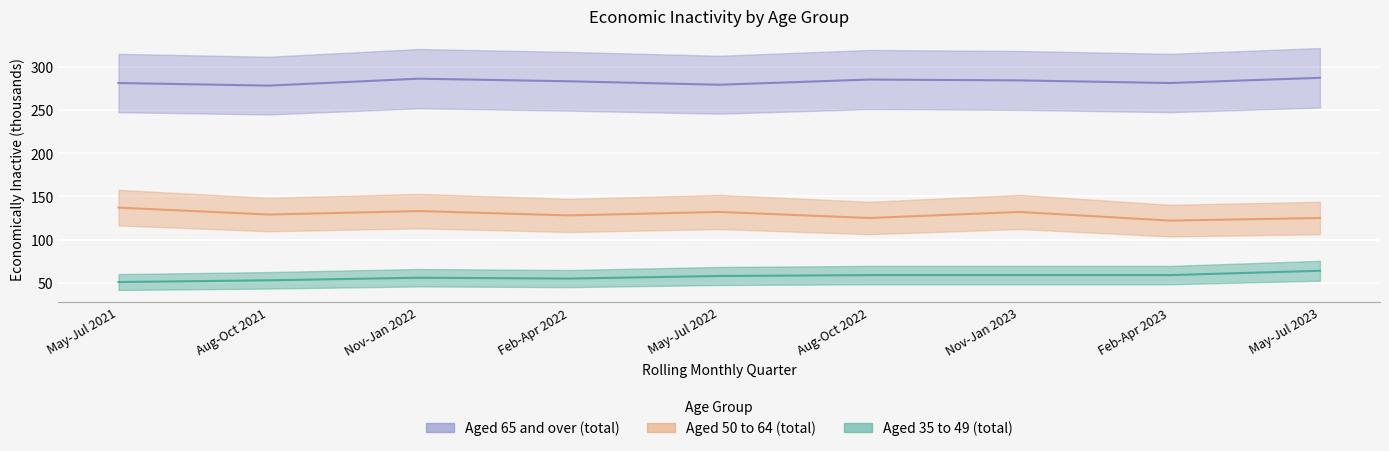

What is the average value of the Aged 50 to 64 (total) series?

129